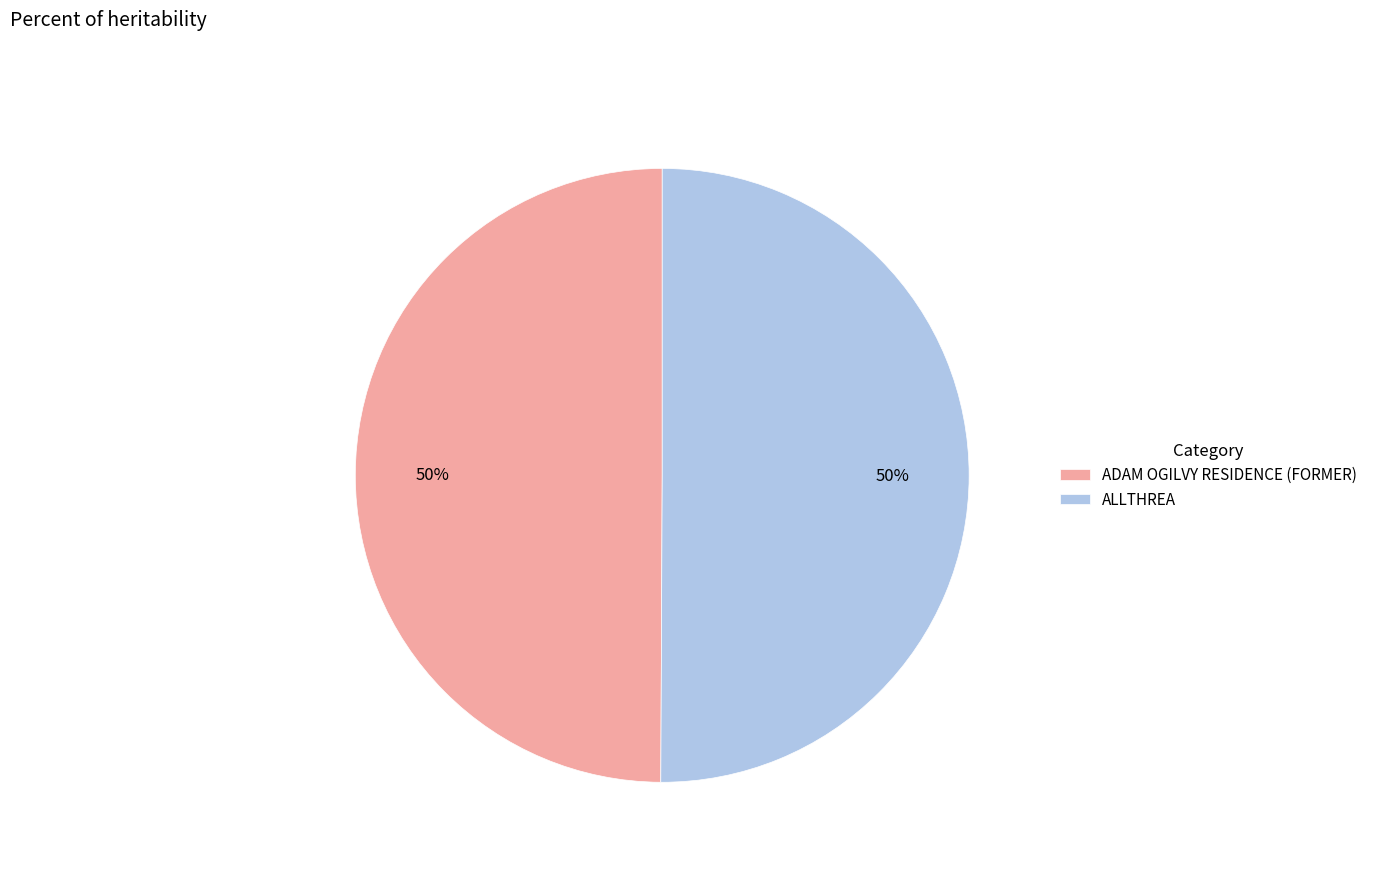

Is the sum of ALLTHREA and ADAM OGILVY RESIDENCE (FORMER) greater than half?

Yes